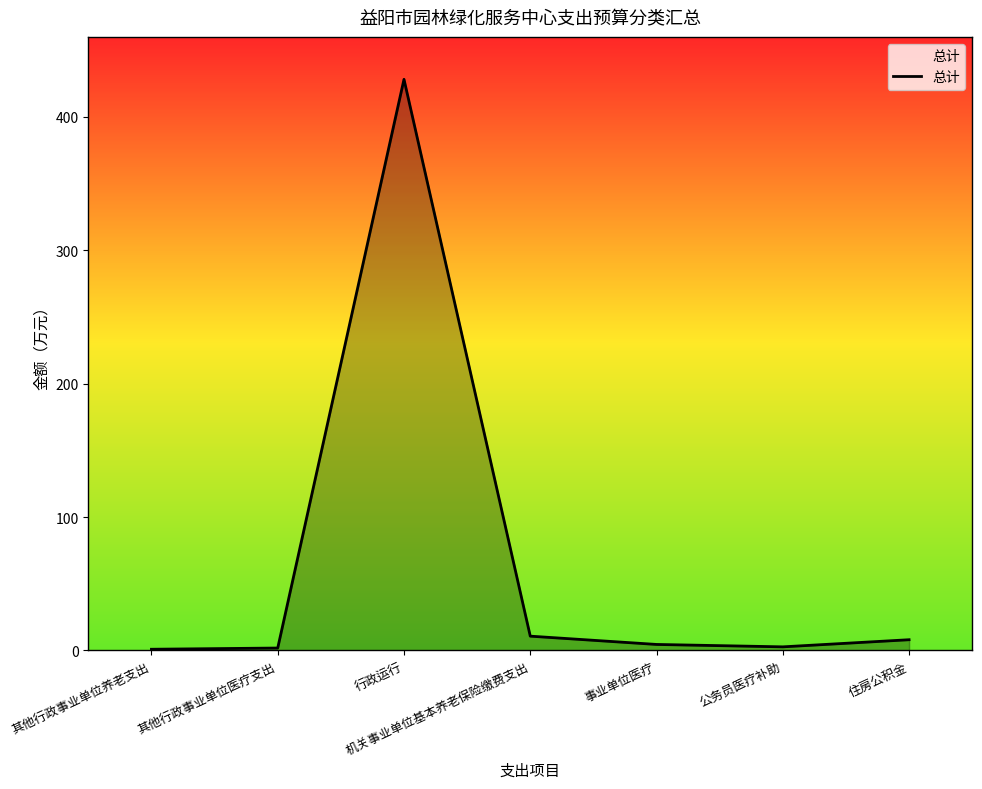

At which label does the data first exceed 4?

行政运行